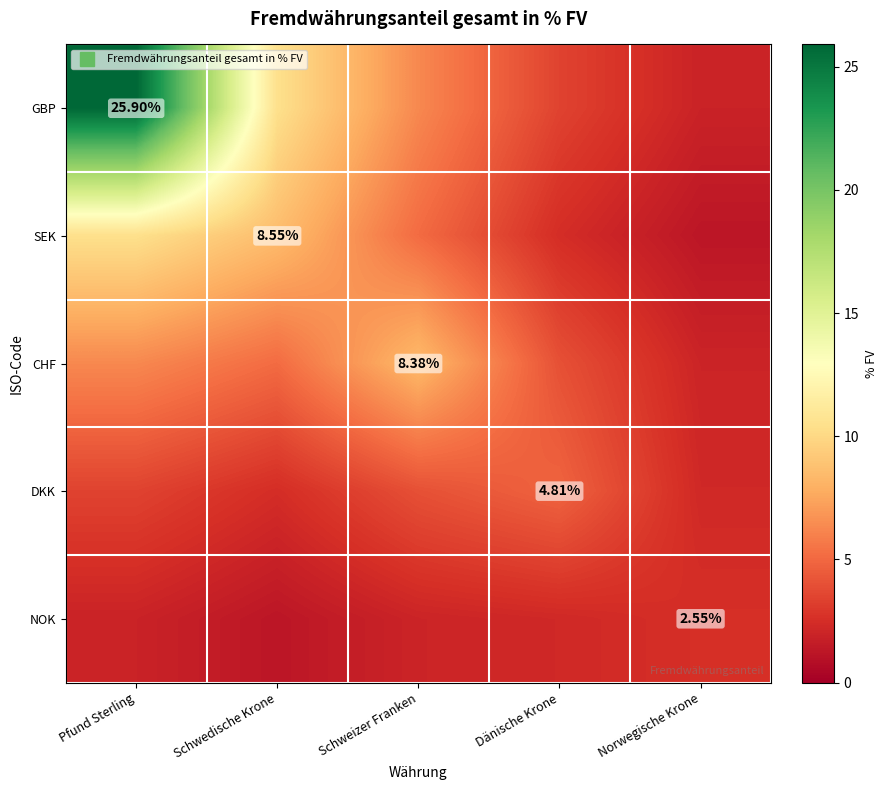

Which category has the lowest value in the SEK series?

Norwegische Krone